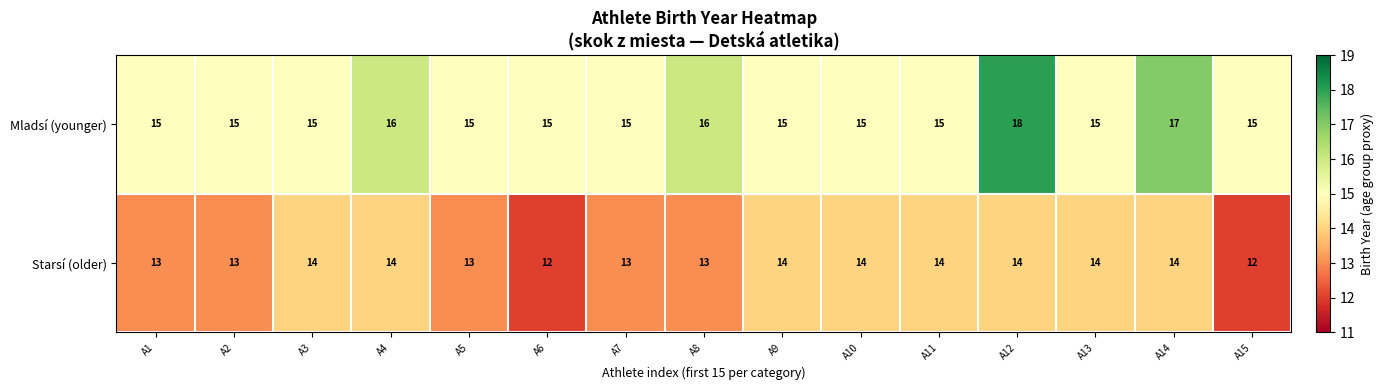

How many Starsí (older) values are between 13 and 14?

13